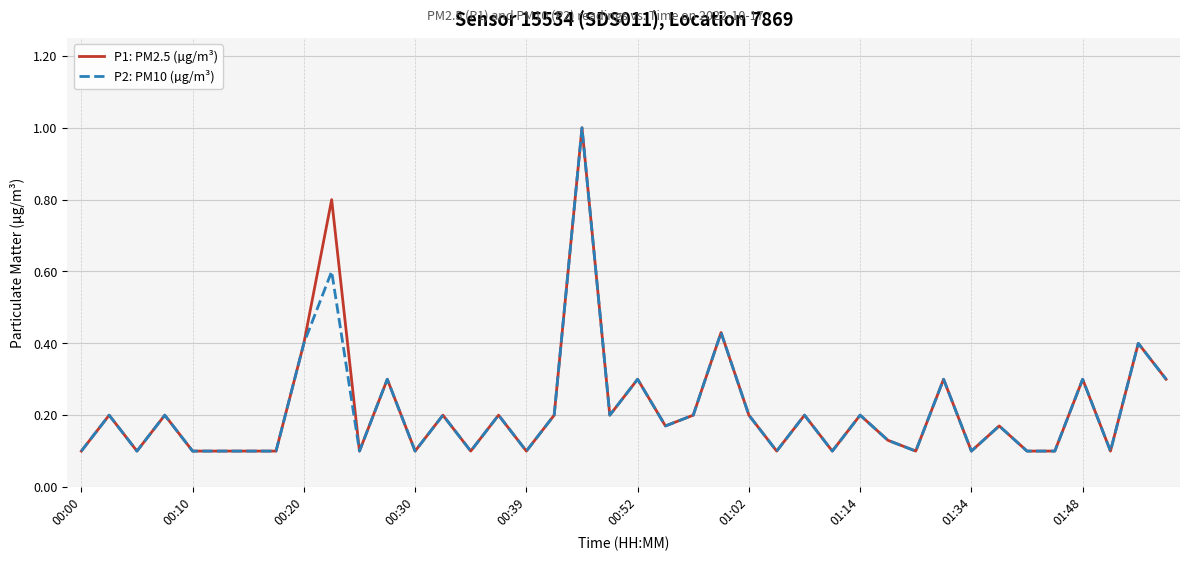

What is the difference between the second highest and second lowest values in the P1: PM2.5 (µg/m³) series?

0.7